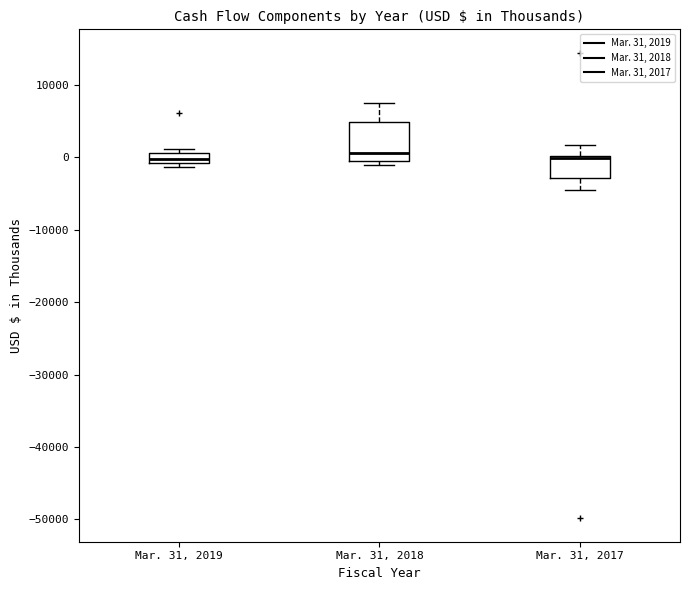

Where does the upper whisker of the box for Mar. 31, 2017 end on the y-axis? The values are not printed on the chart, so give them approximately, as read against the axis.

2000